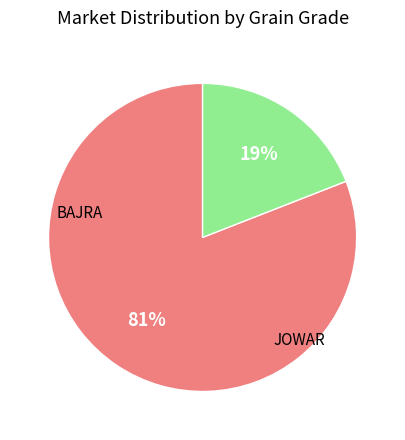

Is there a majority slice in this chart?

Yes